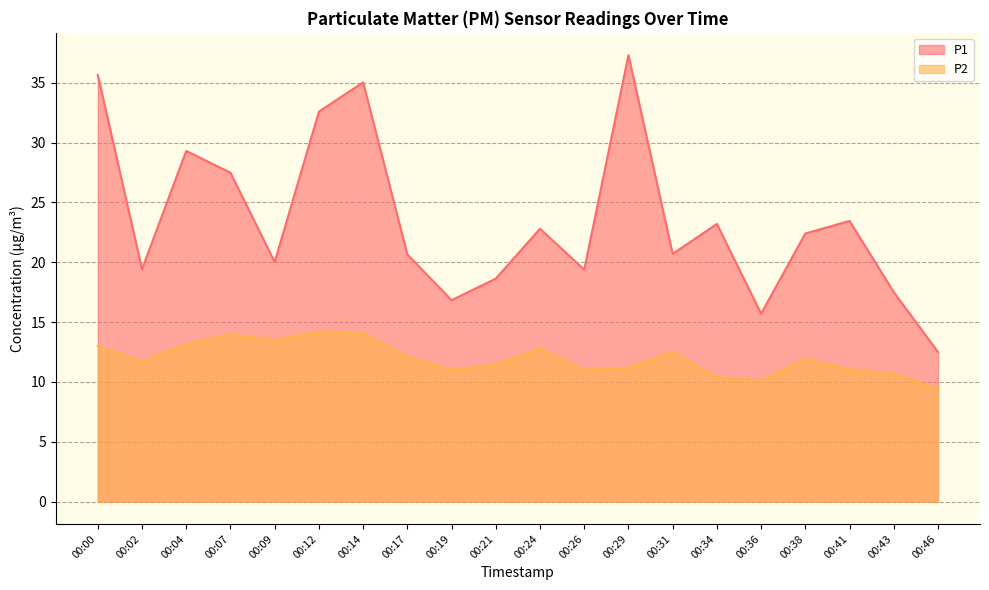

Reading left to right, list all the values displayed in this chart.

P1: 00:00=35.6	00:02=19.4	00:04=29.3	00:07=27.5	00:09=20.0	00:12=32.6	00:14=35.0	00:17=20.6	00:19=16.8	00:21=18.6	00:24=22.8	00:26=19.4	00:29=37.3	00:31=20.7	00:34=23.2	00:36=15.7	00:38=22.4	00:41=23.4	00:43=17.5	00:46=12.5
P2: 00:00=13.0	00:02=11.7	00:04=13.1	00:07=14.0	00:09=13.5	00:12=14.2	00:14=14.1	00:17=12.1	00:19=11.0	00:21=11.4	00:24=12.8	00:26=11.0	00:29=11.2	00:31=12.5	00:34=10.4	00:36=10.1	00:38=11.9	00:41=11.1	00:43=10.7	00:46=9.4